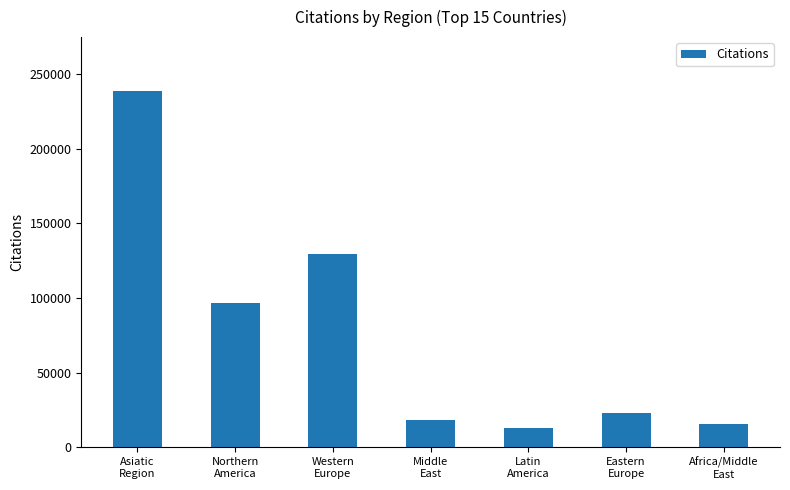

Approximately how many times larger is the value at Africa/Middle
East compared to Latin
America?

1.2